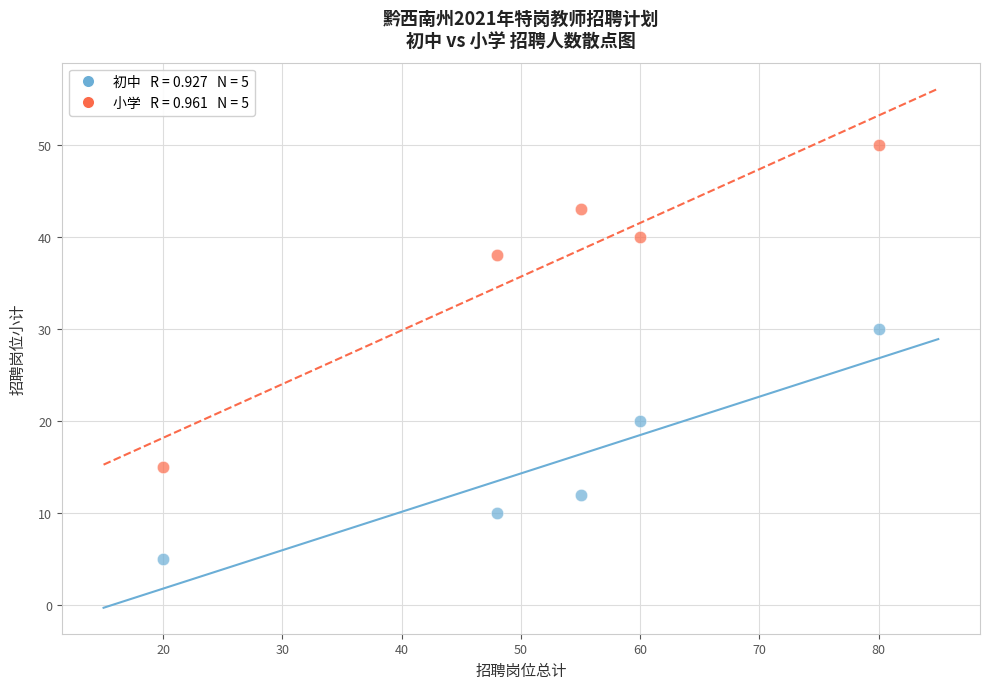

Across all series, what Y value is closest to 27?

30